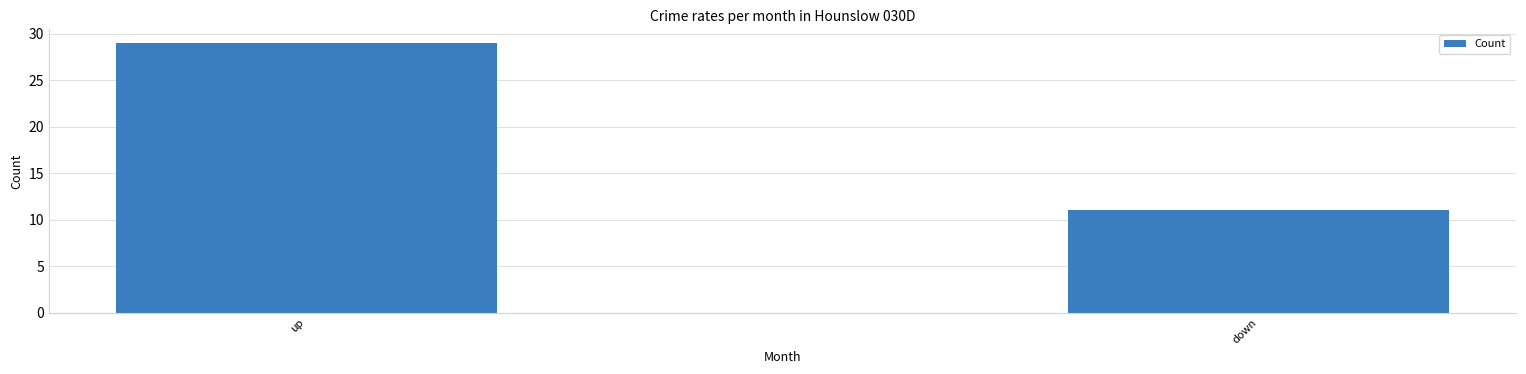

List the labels in order of value, largest first.

up, down